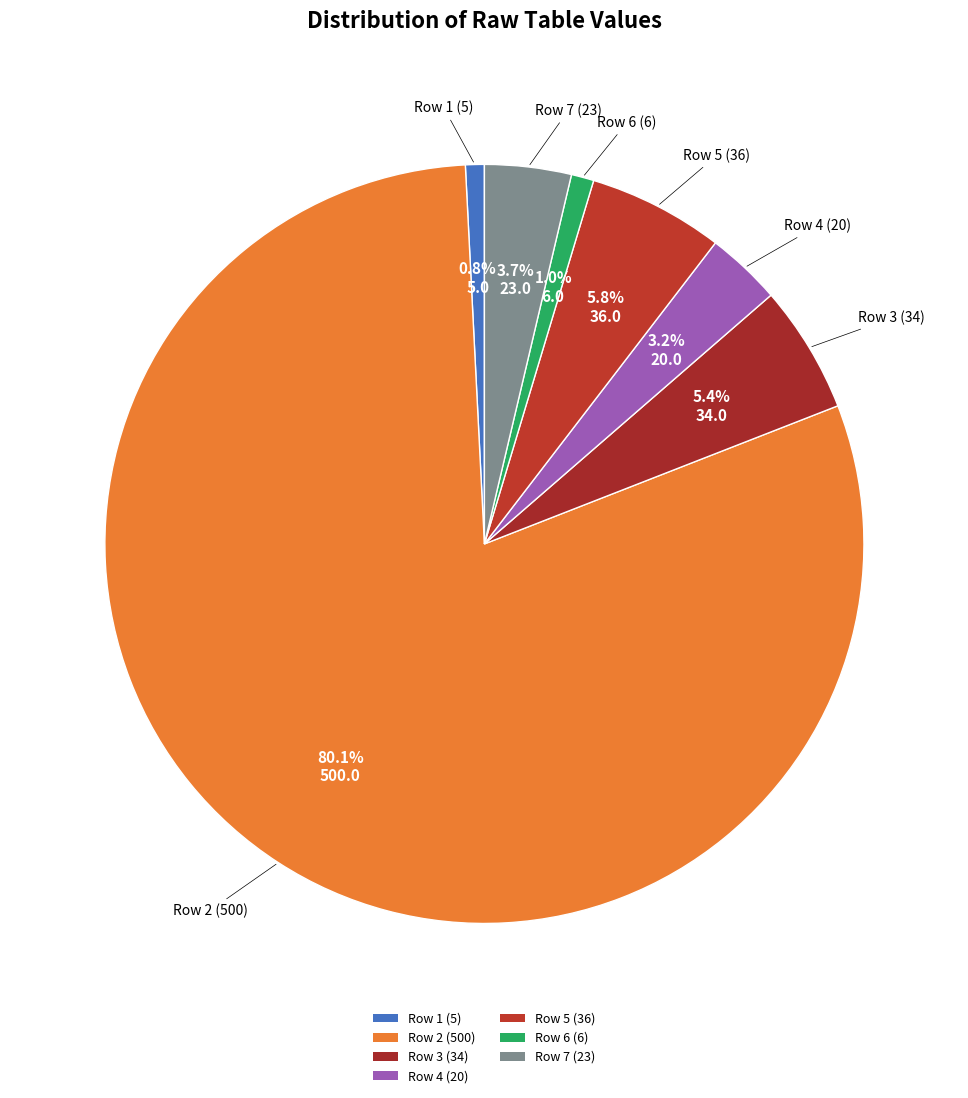

Which has a higher value, Row 4 (20) or Row 5 (36)?

Row 5 (36)